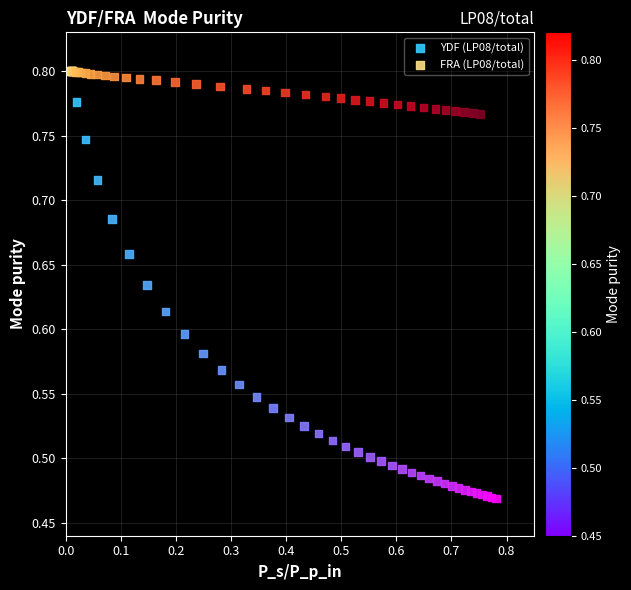

Which series reaches the minimum Y coordinate?

YDF (LP08/total)